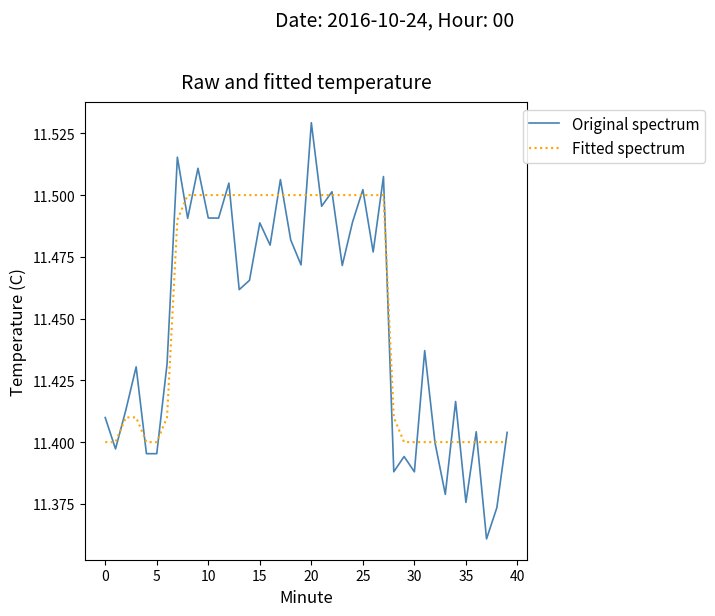

Which series has the largest range (max minus min)?

Original spectrum